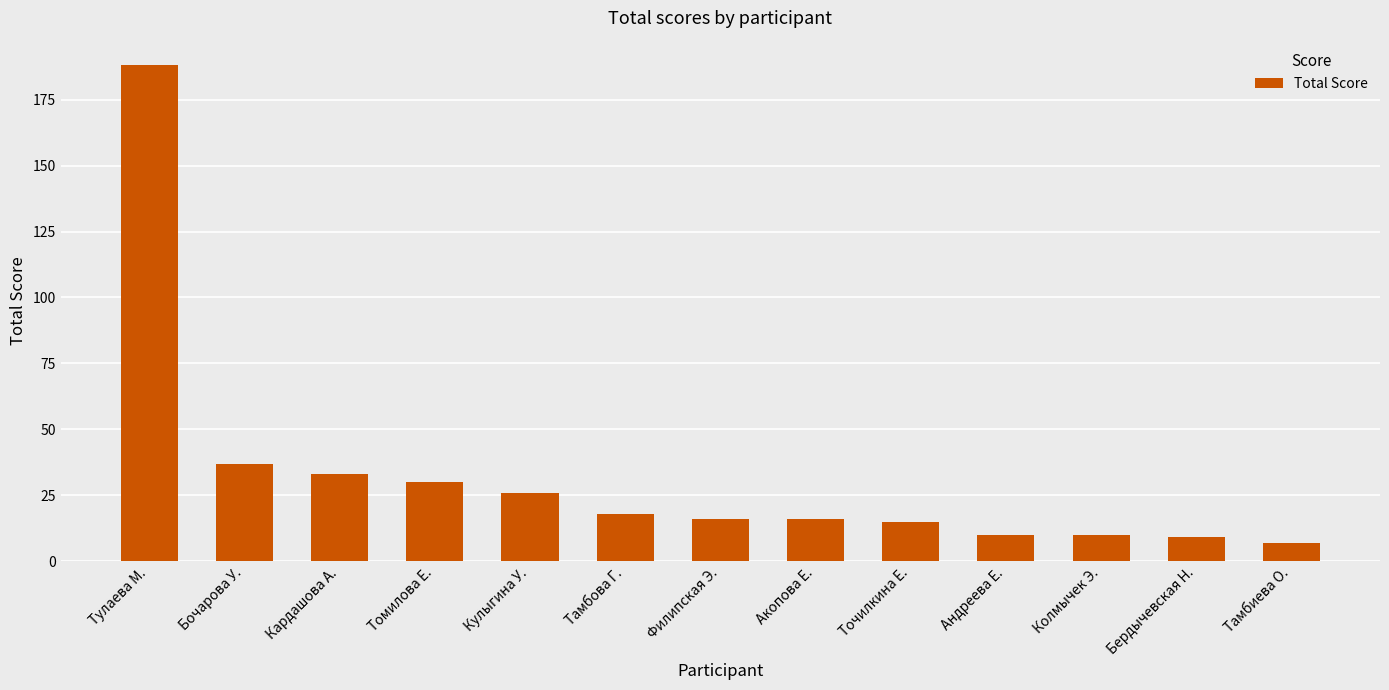

Does the chart contain stacked bars?

No